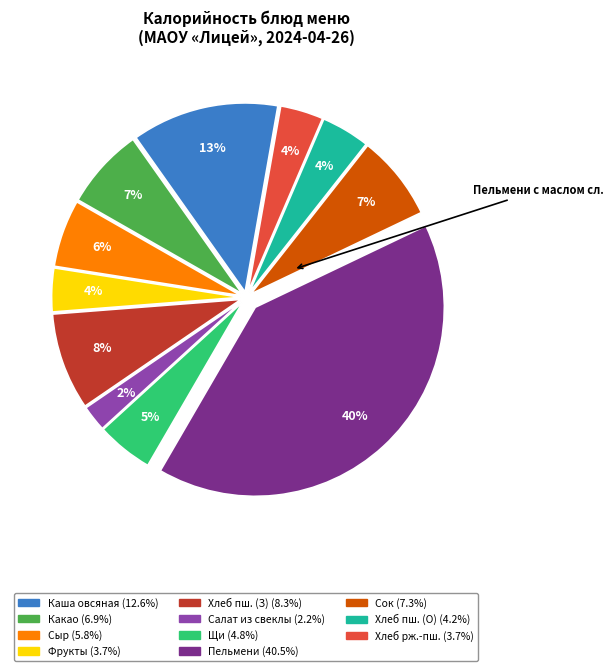

Is there any slice that represents more than half of the pie?

No